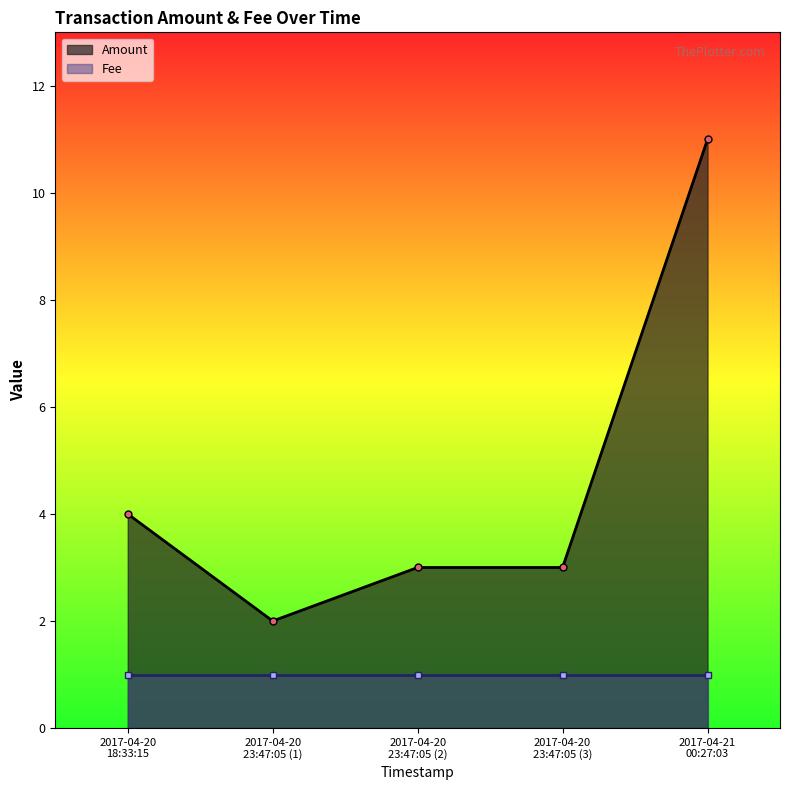

What is the sum of all Amount values?

23